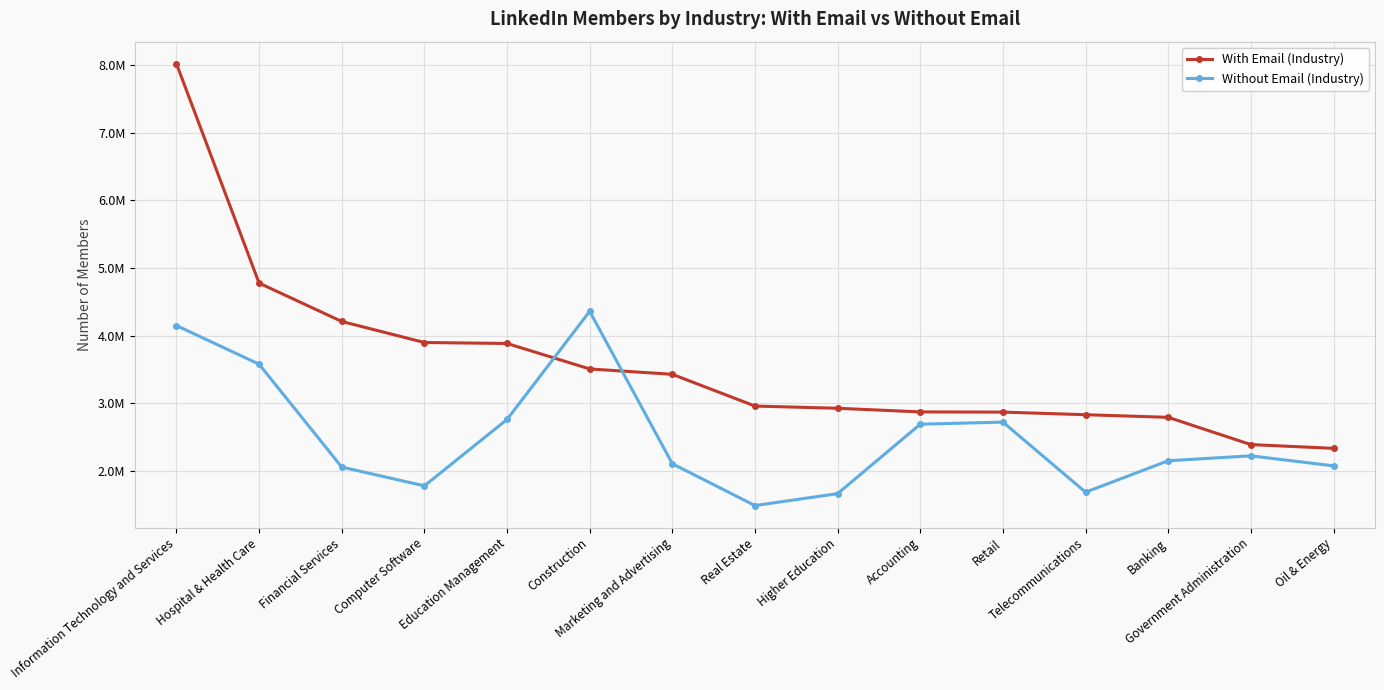

List the series in order of their peak value, highest first.

With Email (Industry), Without Email (Industry)